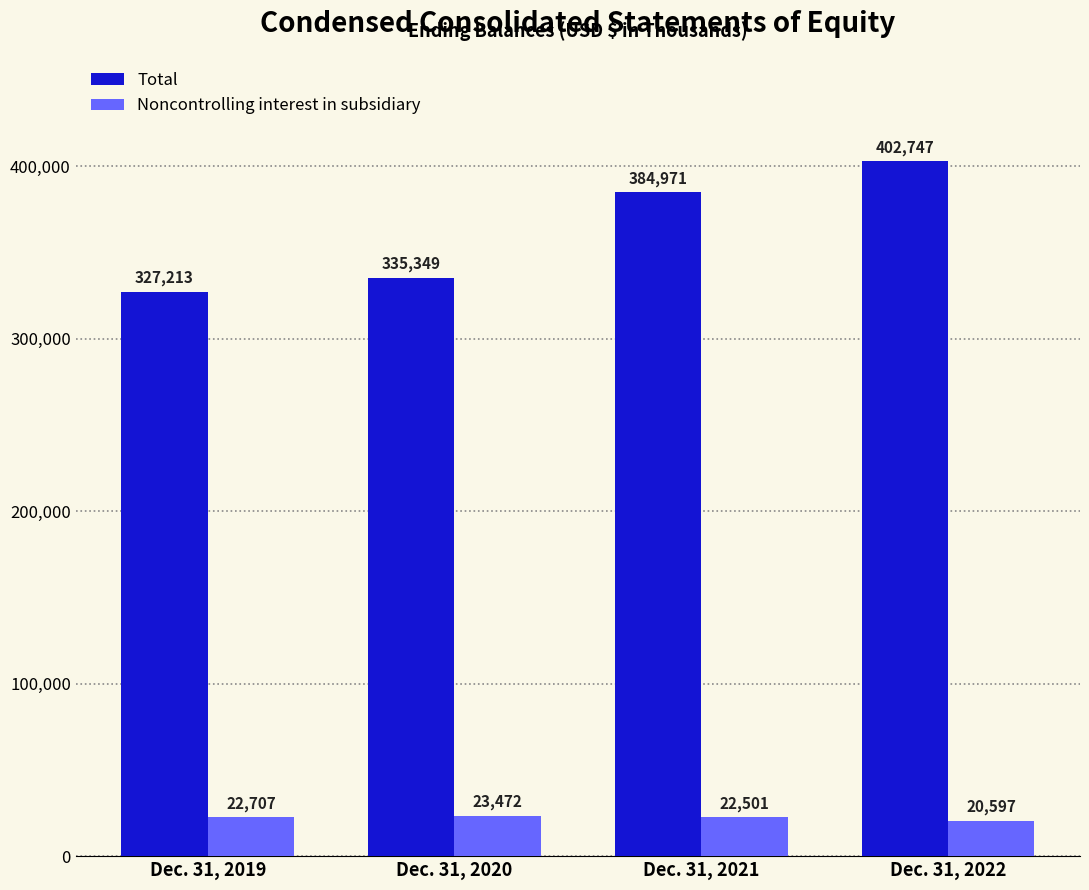

At how many categories does at least one series exceed 48667?

4